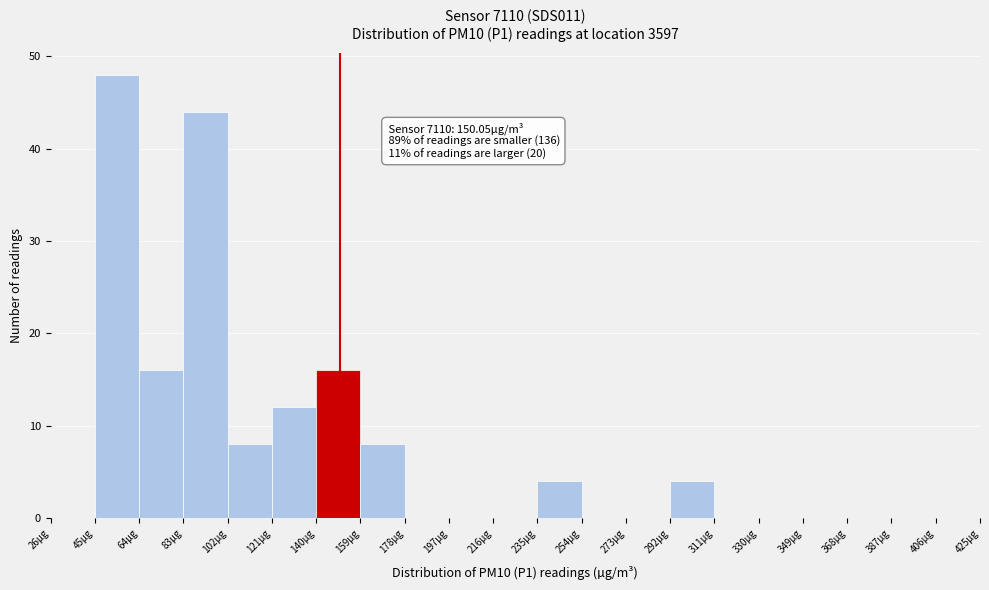

Which range on the x-axis has the tallest bar?

45 to 64